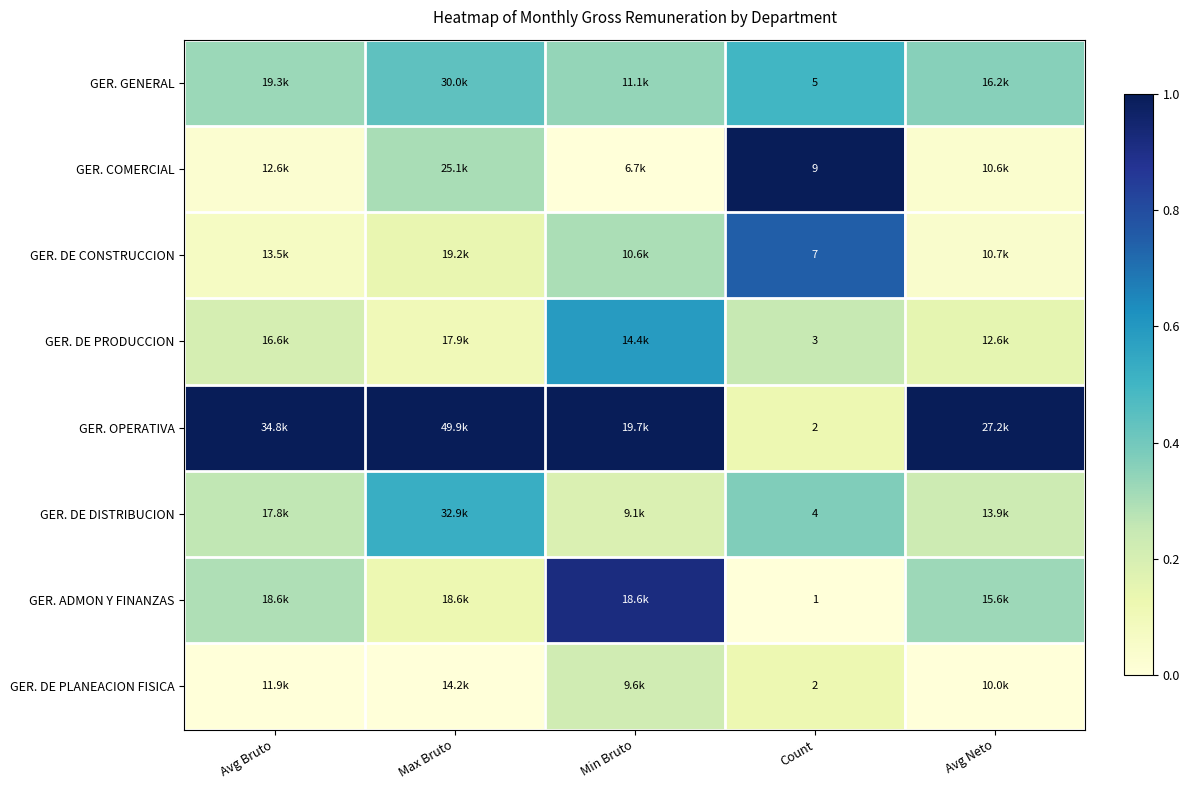

How many values in the GER. COMERCIAL series exceed 0?

4